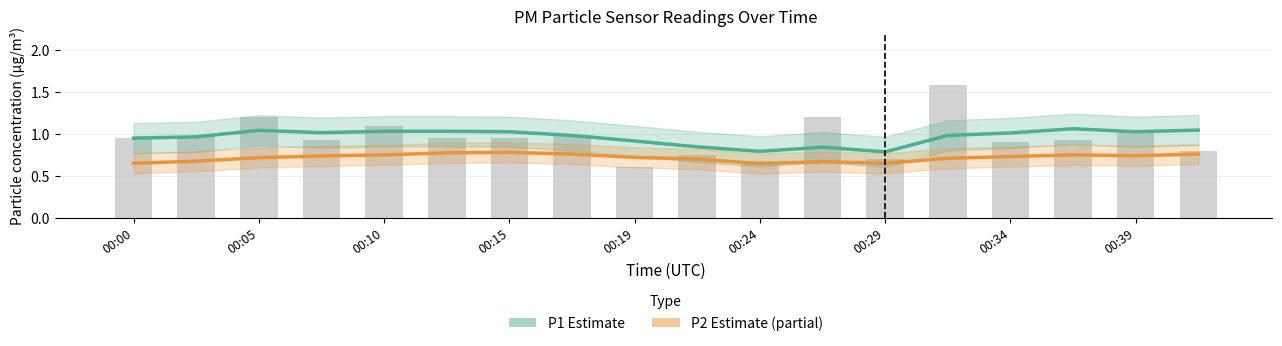

What is the difference between the maximum and minimum values in the P1 (Estimate) series?

0.3